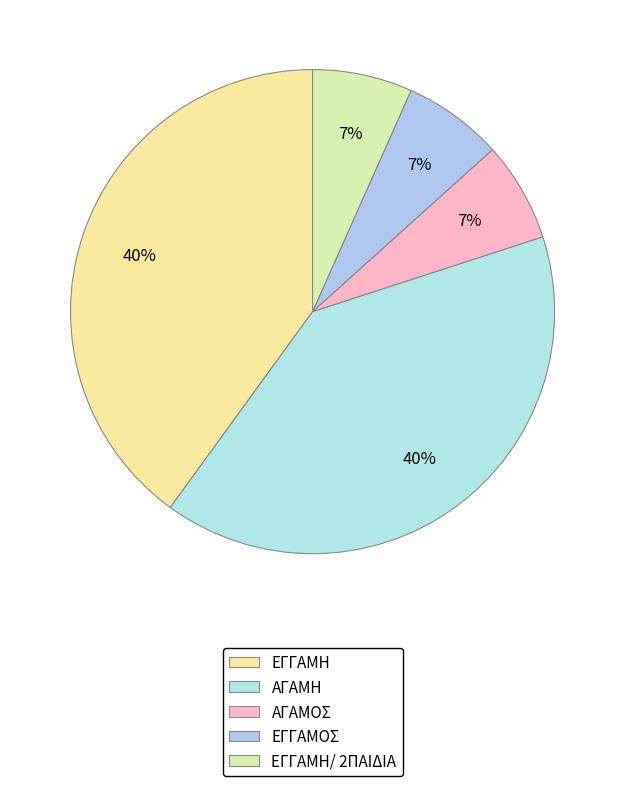

How many segments does this pie chart have?

5